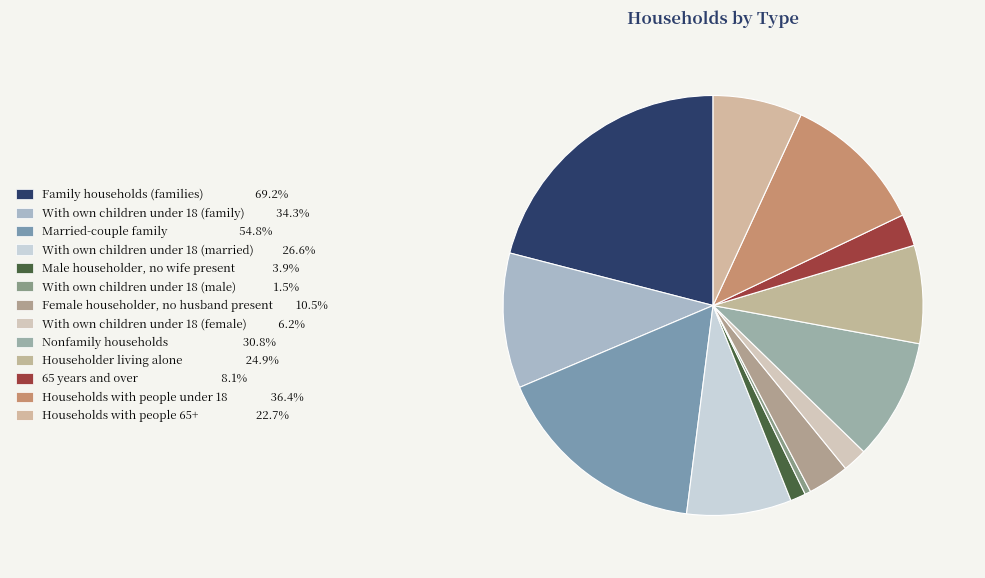

Is there any slice that represents more than half of the pie?

No